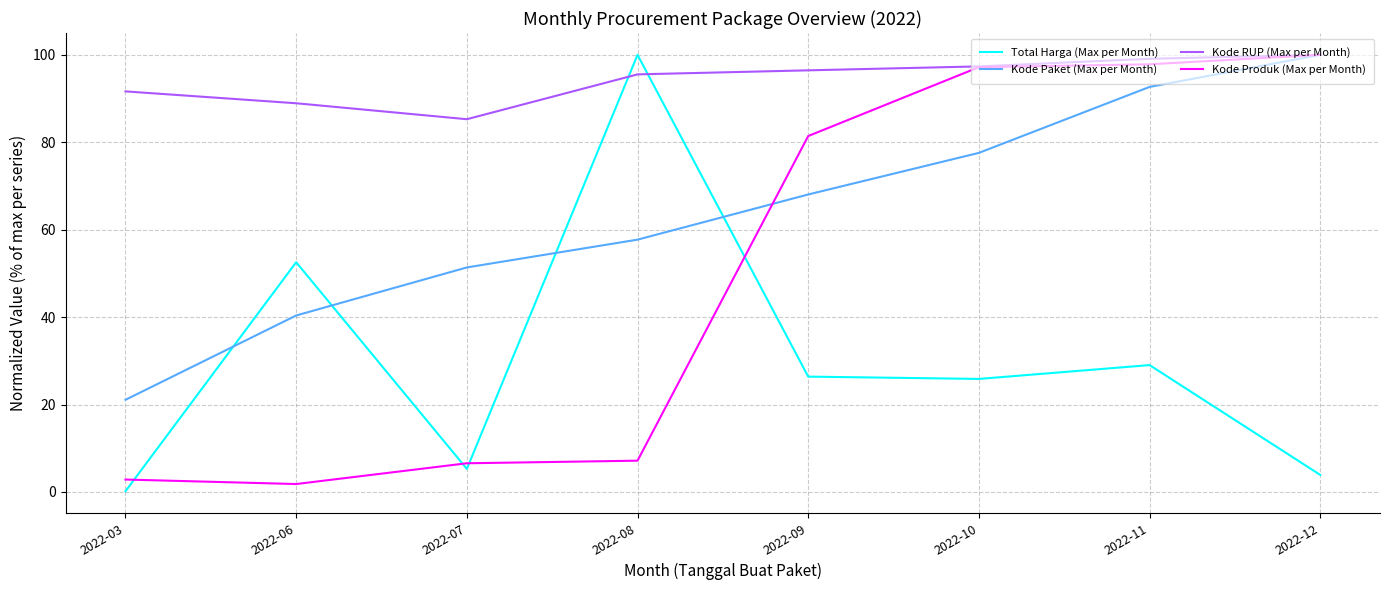

What is the average value of the Kode Paket (Max per Month) series?

63.6